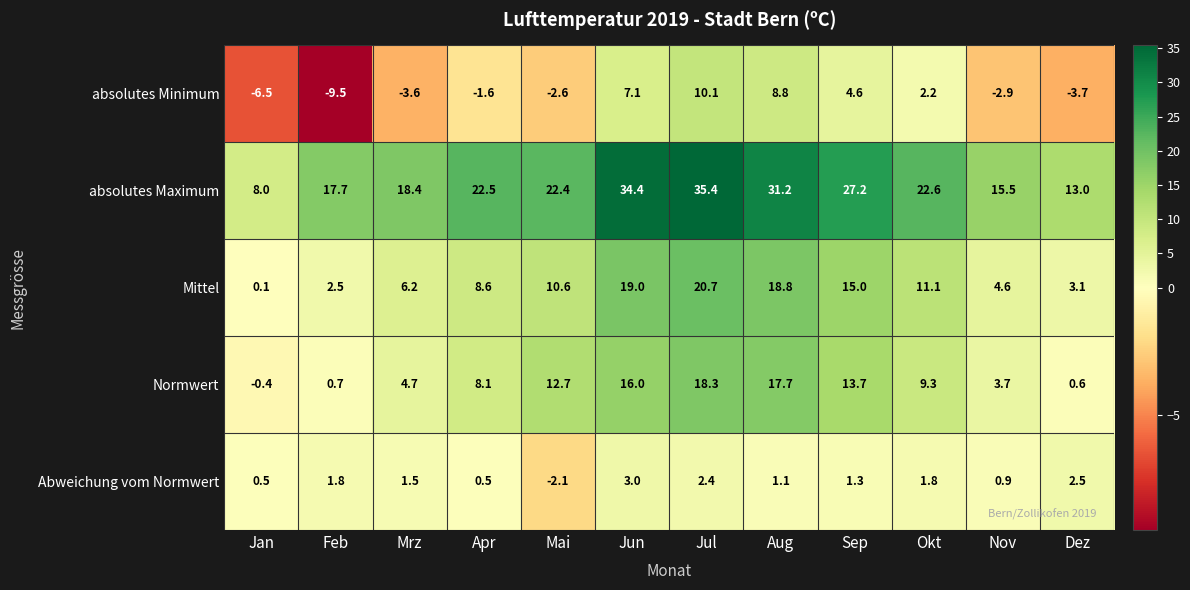

Is it true that Normwert equals 0.7 at Feb?

True